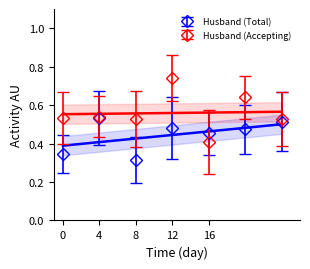

What is the maximum value for Husband (Accepting)?

0.7